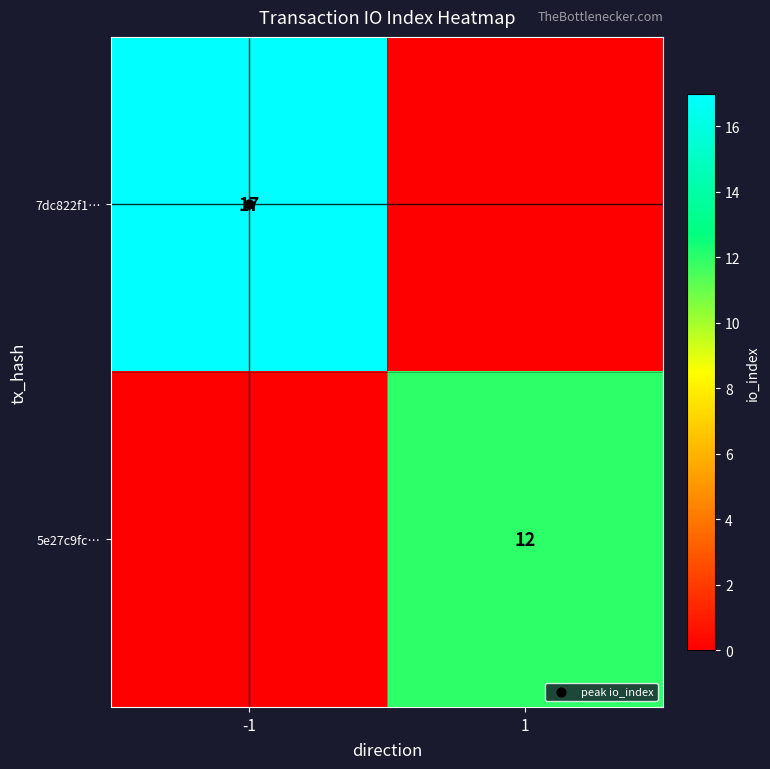

List the series in order of their overall mean, lowest first.

5e27c9fc…, 7dc822f1…